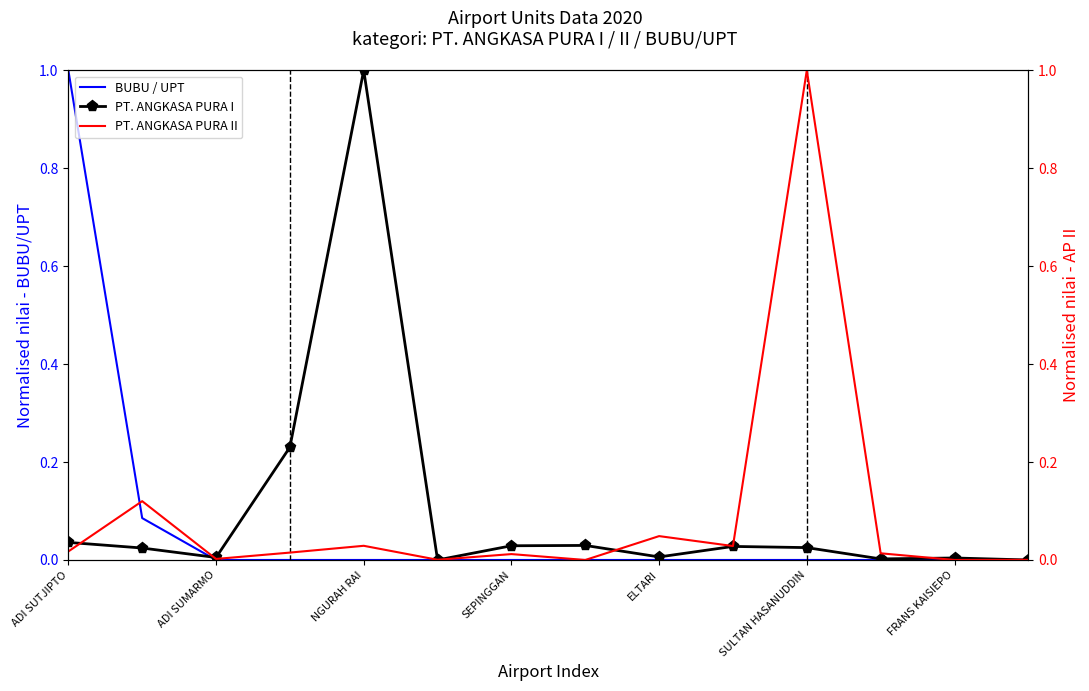

How many series are shown in this chart?

3